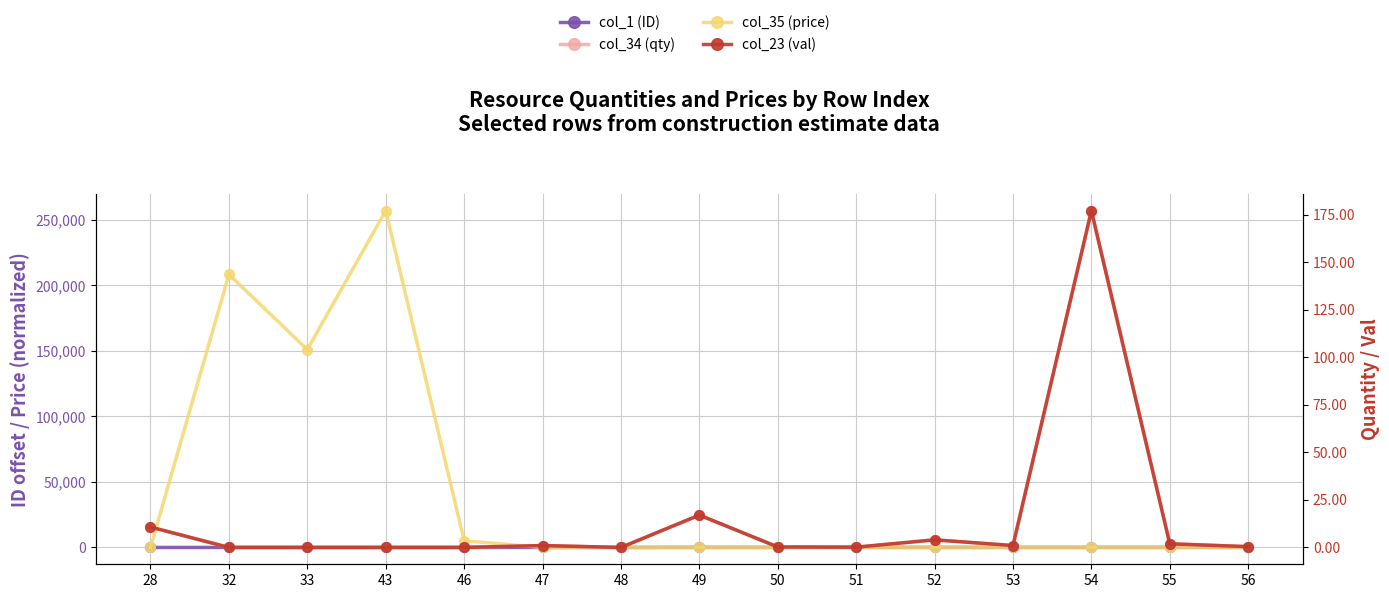

How many lines are shown in the chart?

4